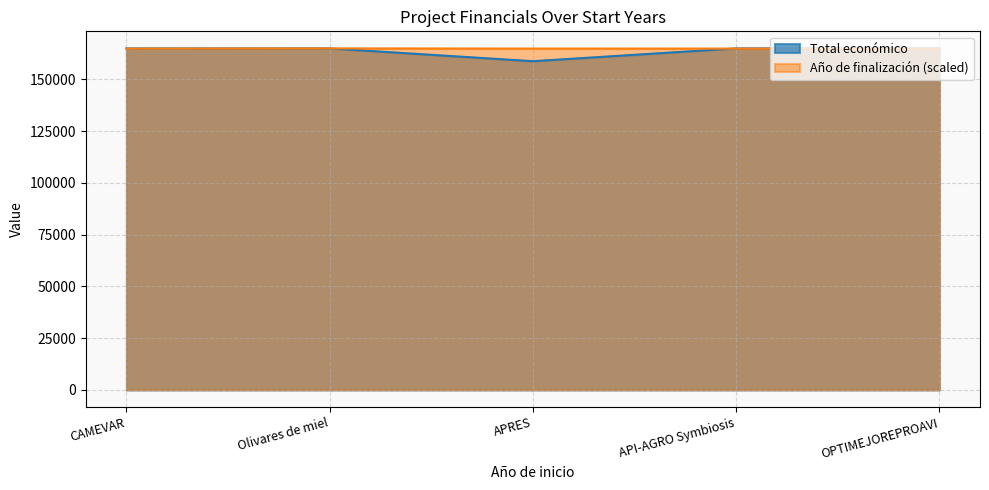

What position from the right is CAMEVAR?

5